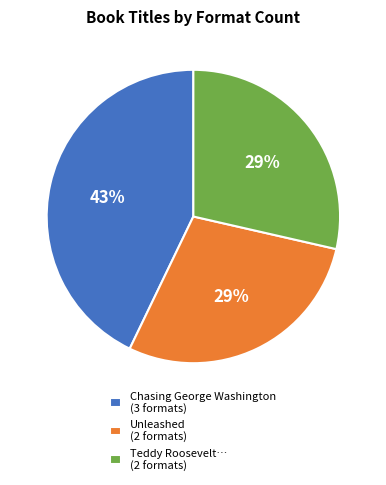

Is it true that Teddy Roosevelt… (2 formats) is 29% of the pie?

True